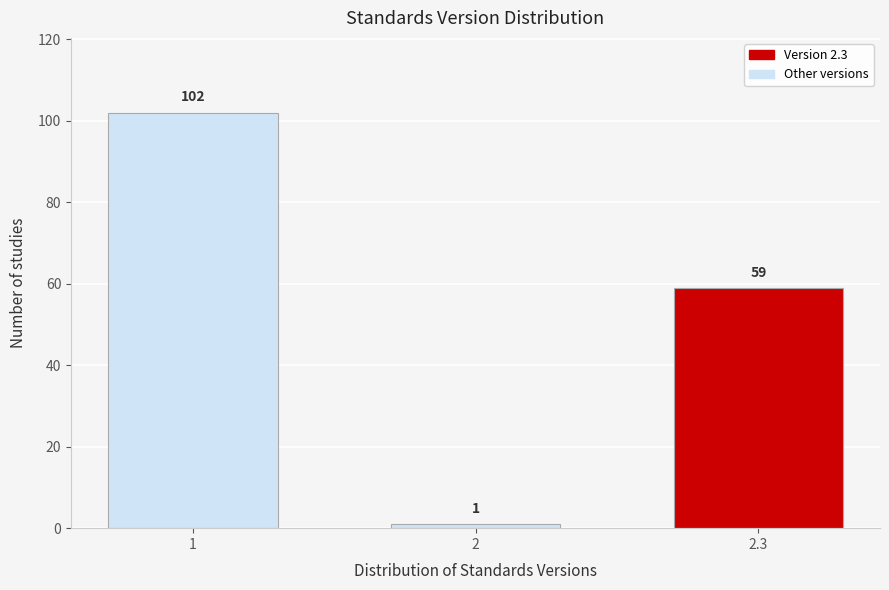

Reading left to right, transcribe all the data shown in this chart.

1=102	2=1	2.3=59